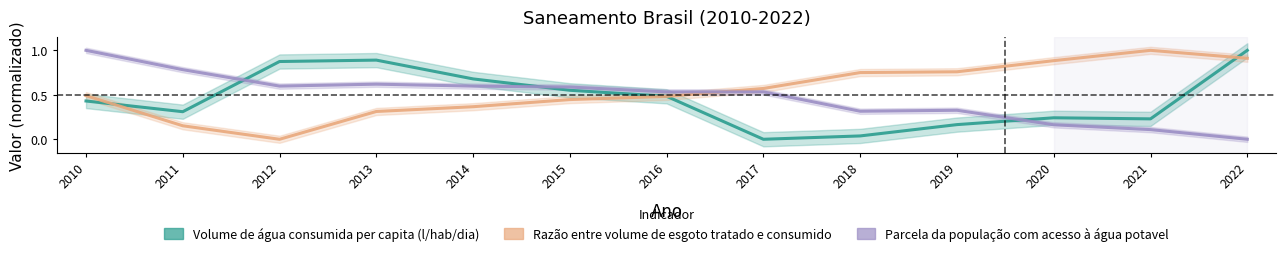

What is the difference between the maximum and minimum values in the Volume de água consumida per capita (l/hab/dia) series?

1.0